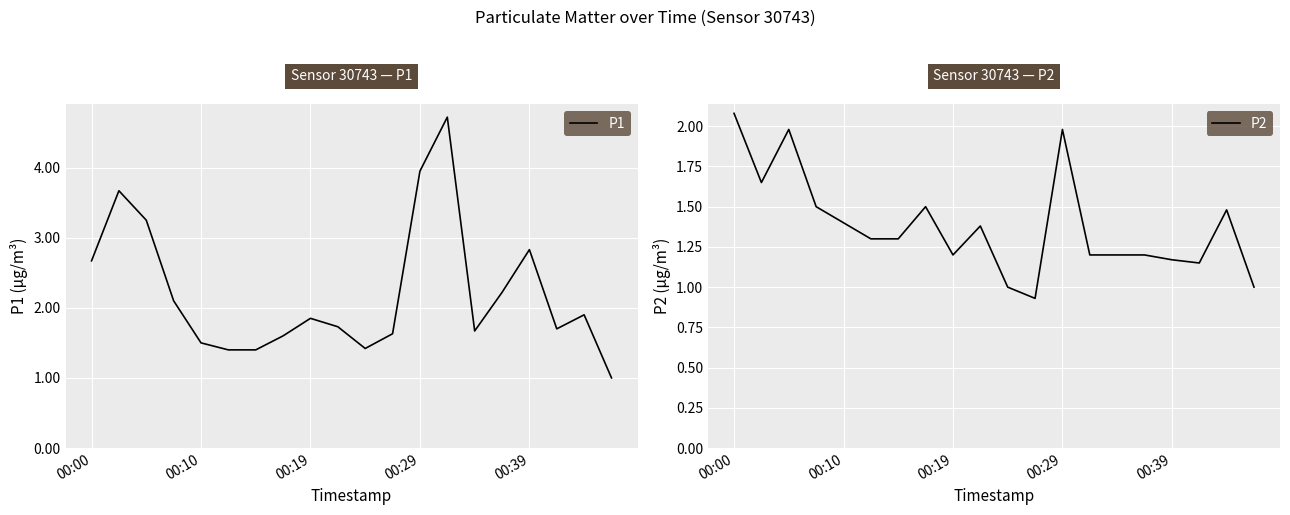

What is the highest value of the P1 series?

4.7